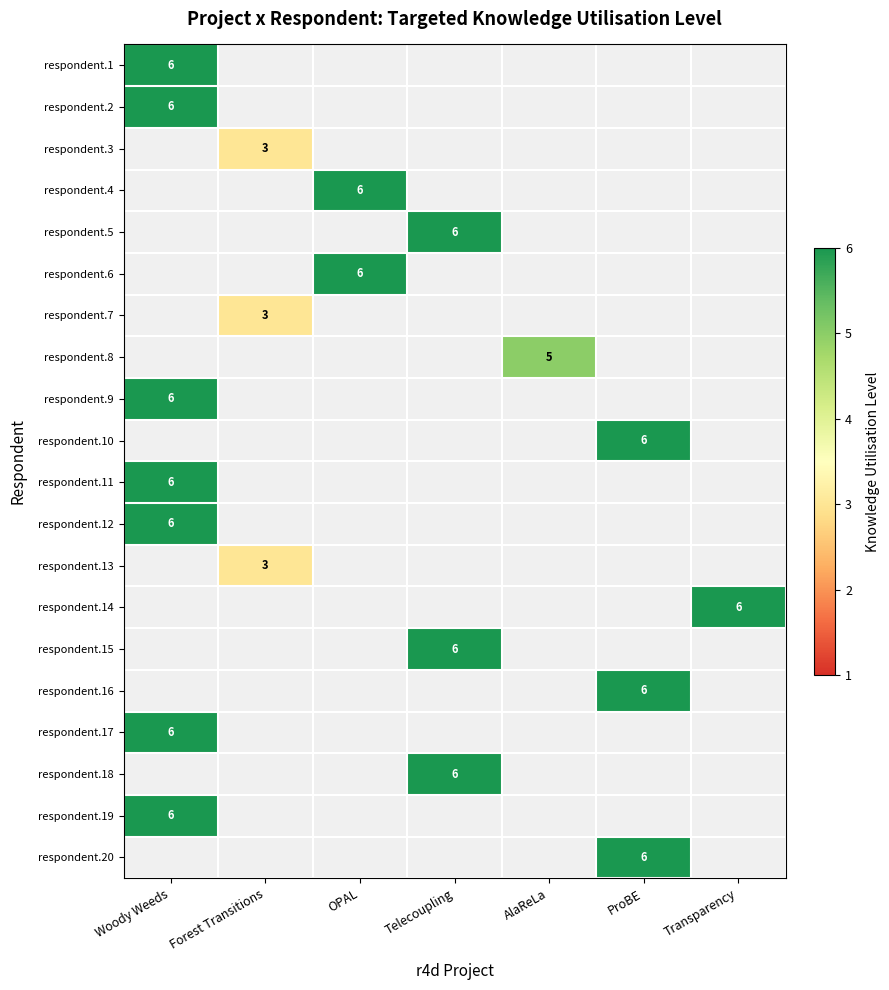

At ProBE, list the series in order from smallest to largest.

respondent.1, respondent.2, respondent.3, respondent.4, respondent.5, respondent.6, respondent.7, respondent.8, respondent.9, respondent.10, respondent.11, respondent.12, respondent.13, respondent.14, respondent.15, respondent.16, respondent.17, respondent.18, respondent.19, respondent.20